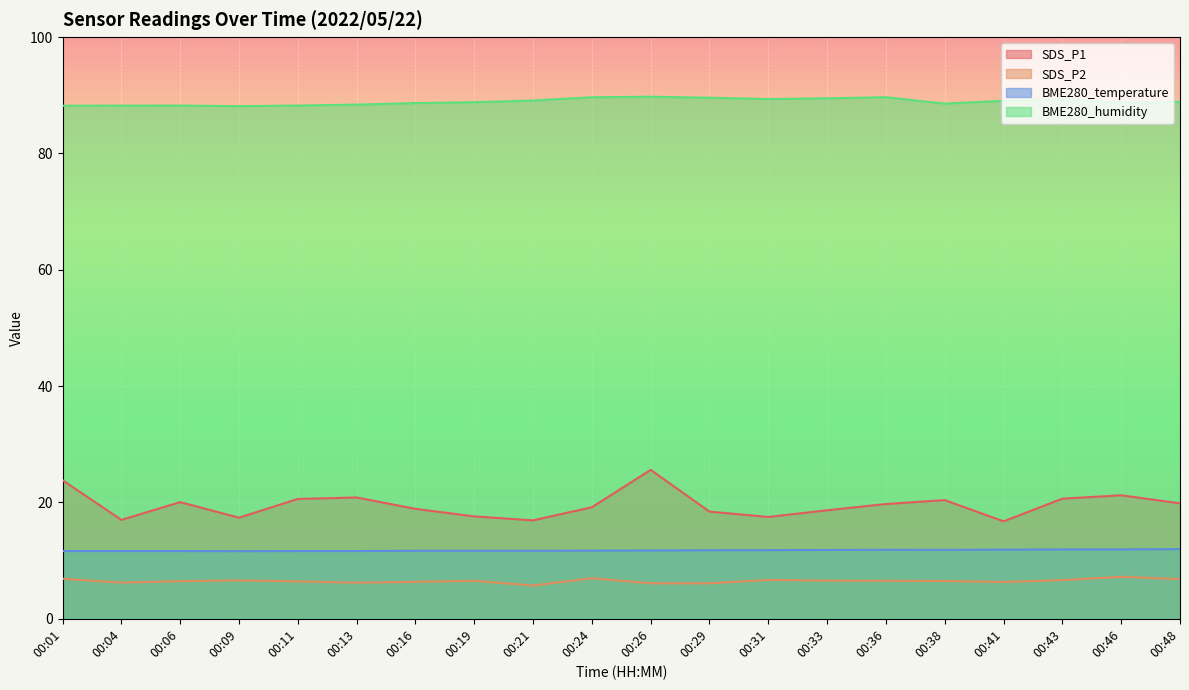

Which series has the largest total across all categories?

BME280_humidity